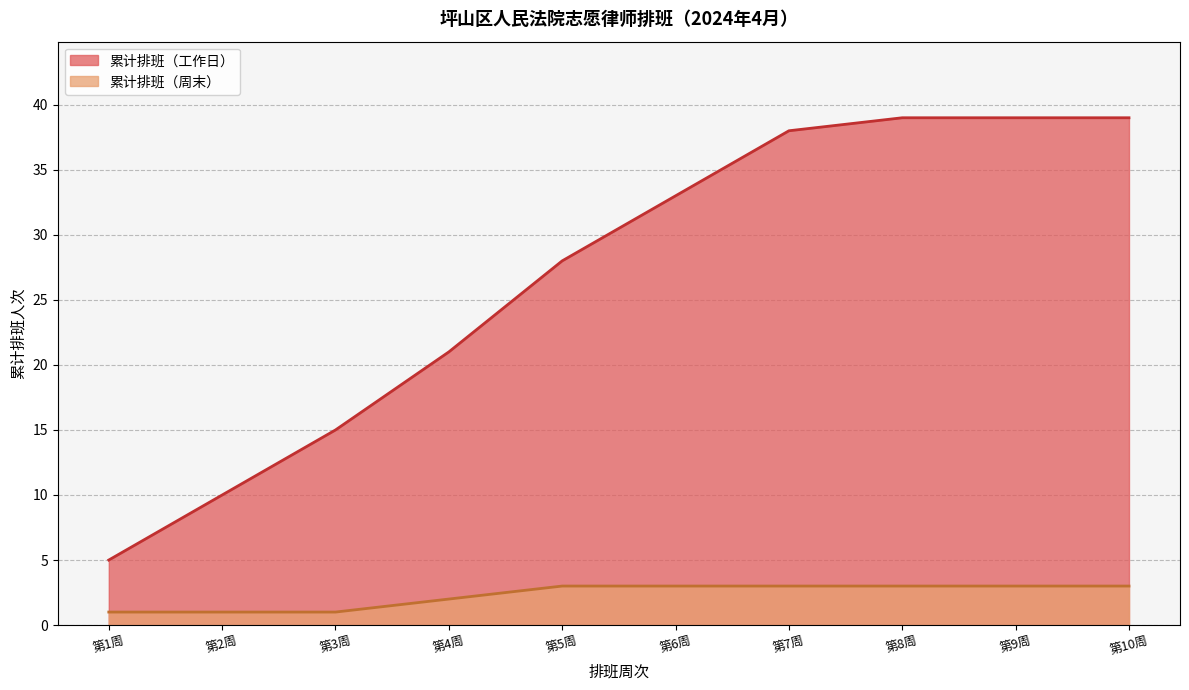

Which series has the widest spread of values?

累计排班（工作日）